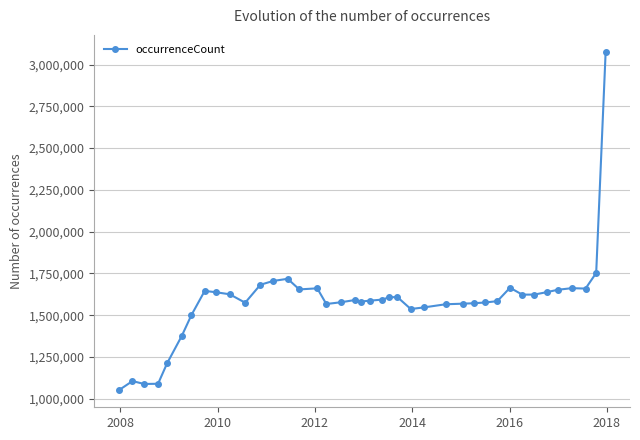

How many categories are shown in the chart?

40